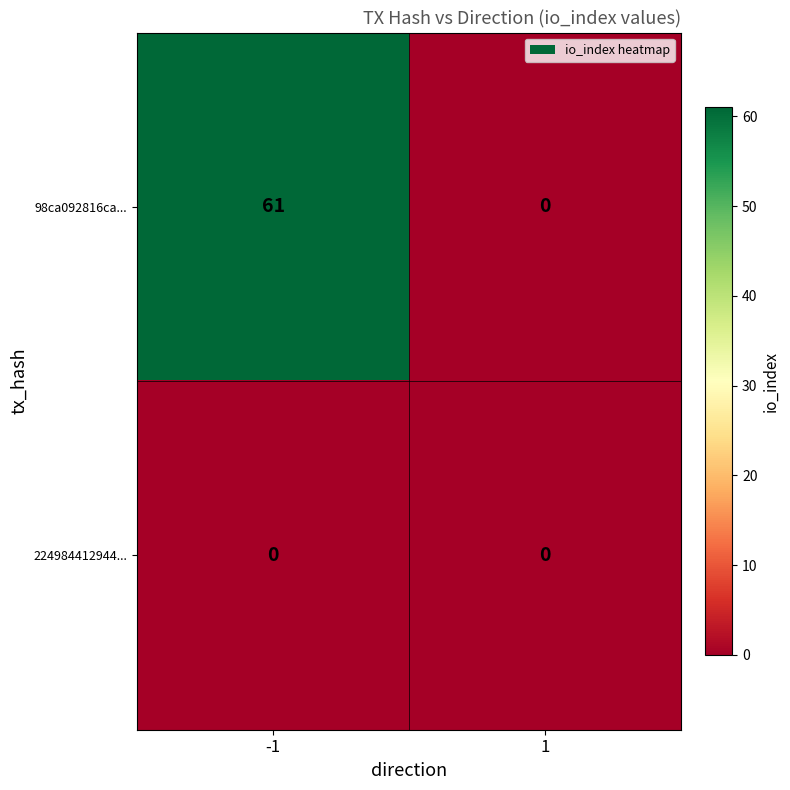

Reading right to left, transcribe all the data shown in this chart.

98ca092816ca...: 0	61
224984412944...: 0	0